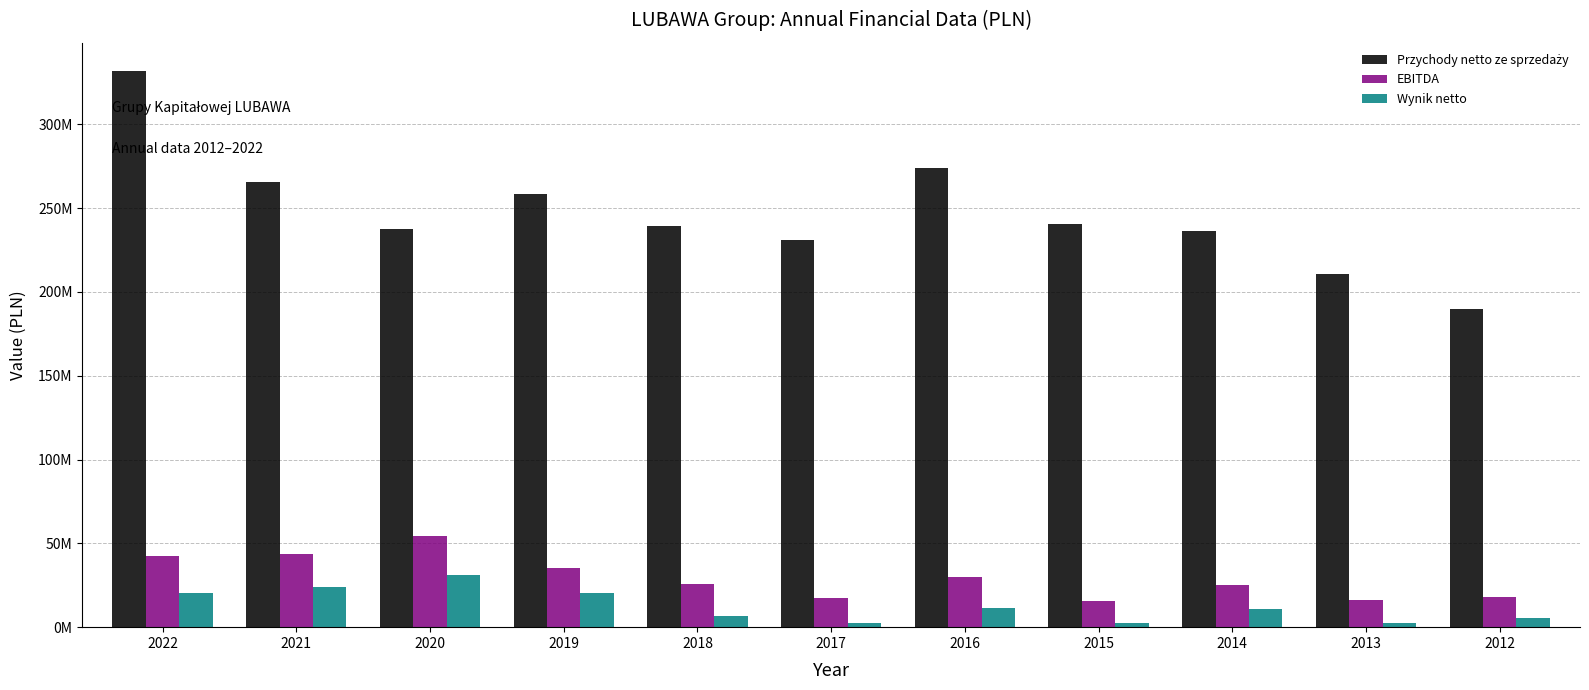

Does the chart contain stacked bars?

No